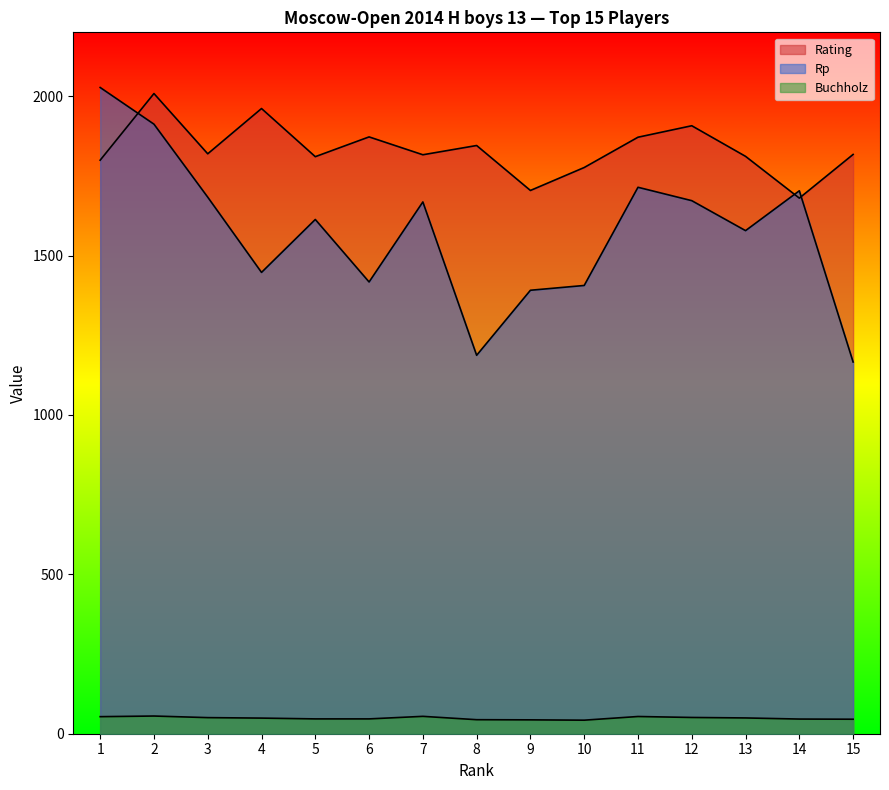

What is the smallest value displayed?

42.5